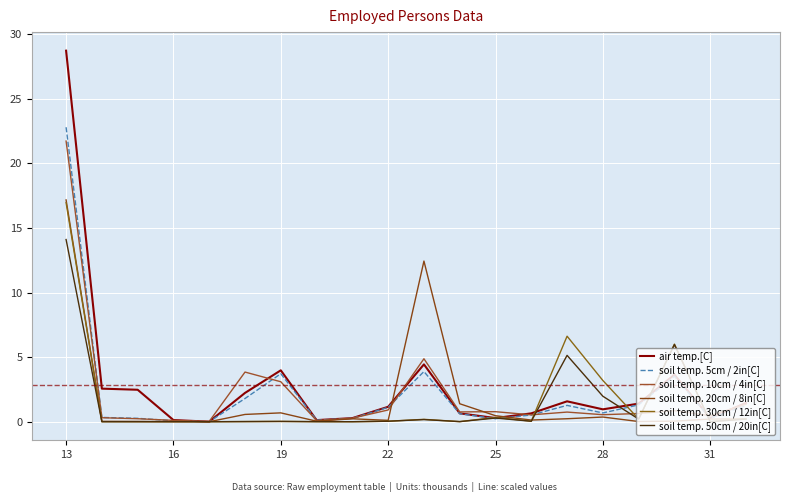

Does the chart have visible grid lines?

Yes